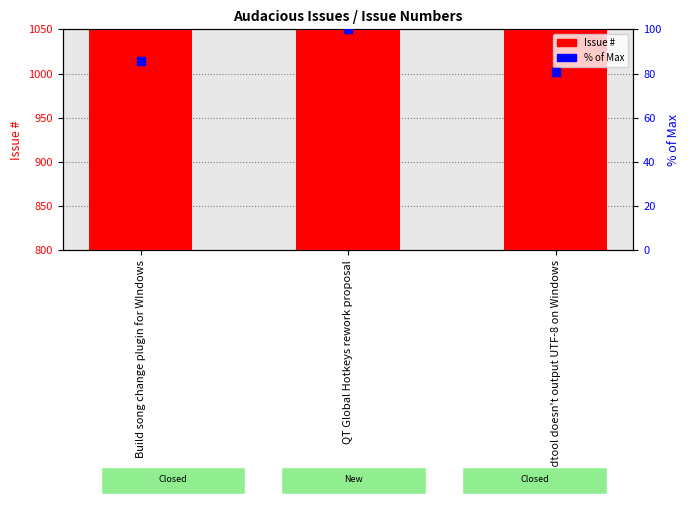

At which category is the sum across all series the highest?

QT Global Hotkeys rework proposal